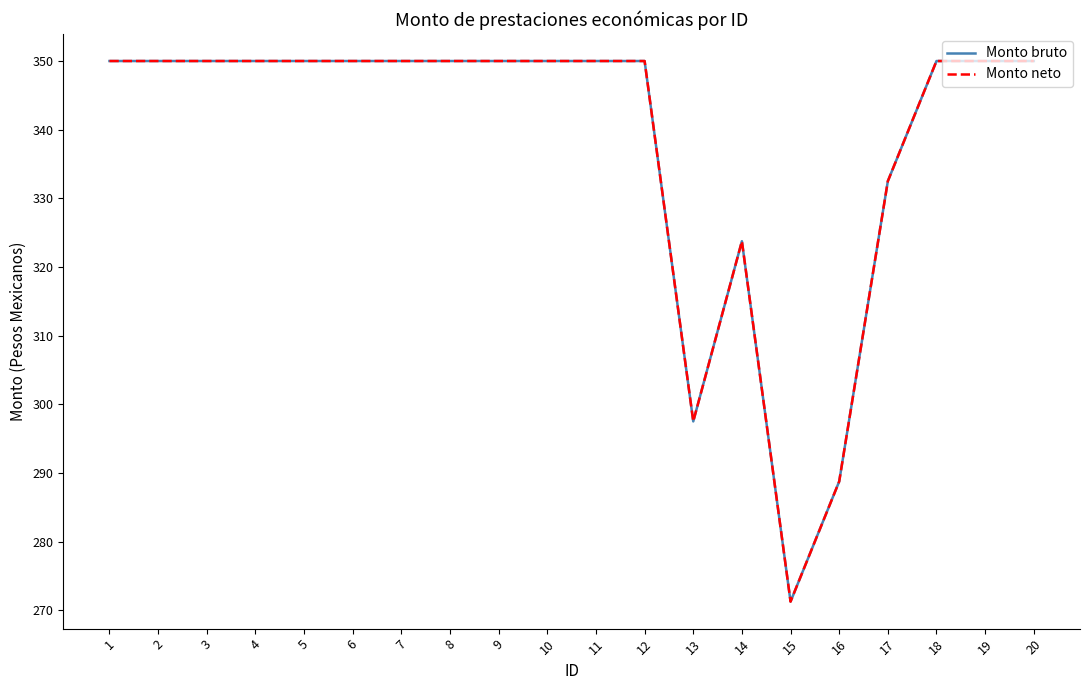

True or false: Monto neto has more than 0 points higher than both neighbors.

True